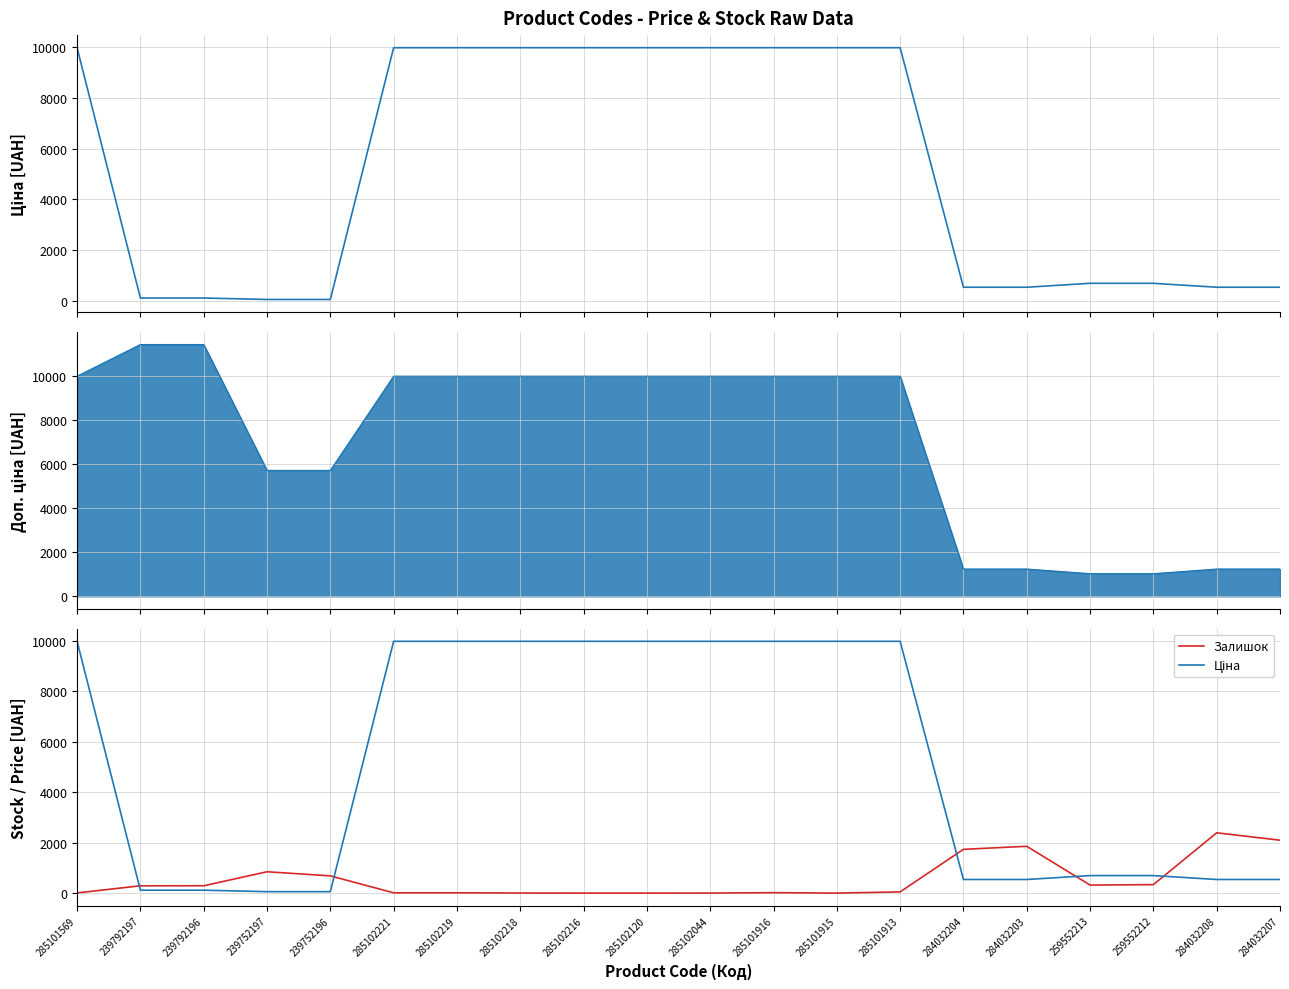

How many data points does each series have?

20